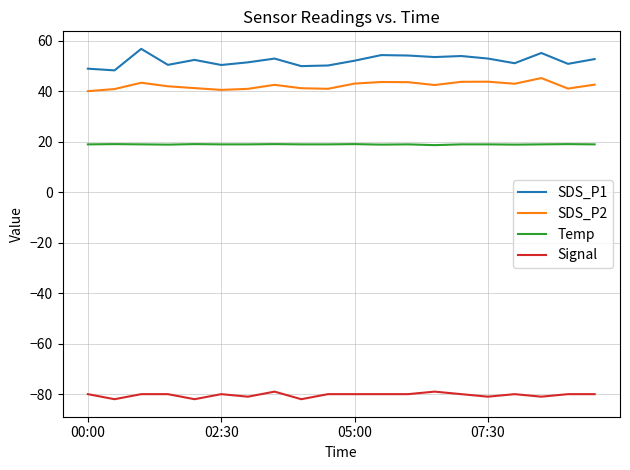

True or false: SDS_P1 and Temp intersect in this chart.

False